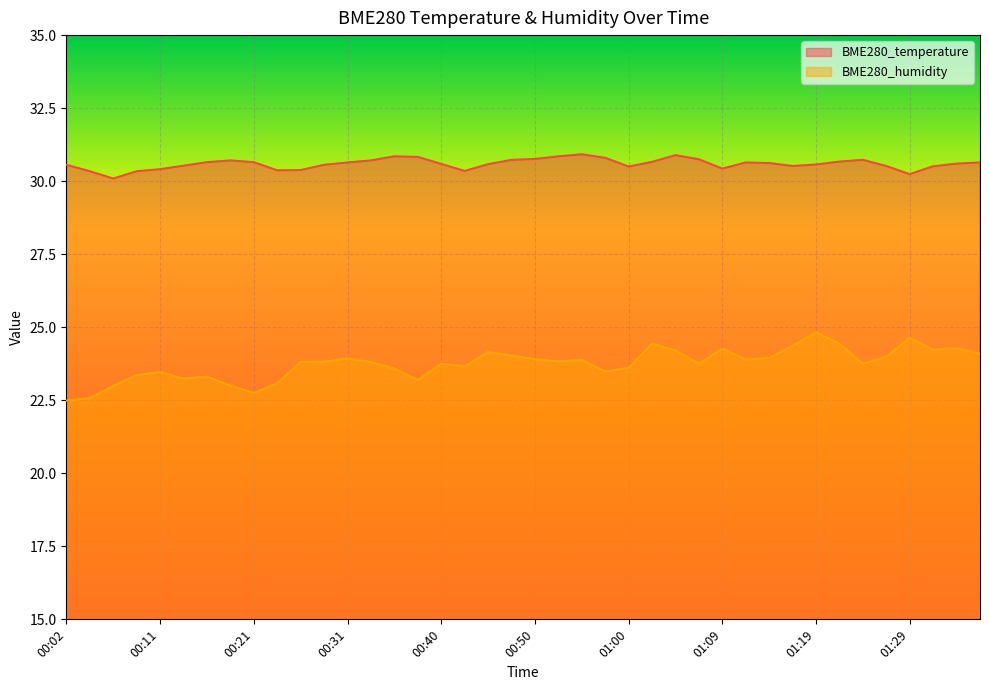

At which label does BME280_temperature reach its peak?

00:55